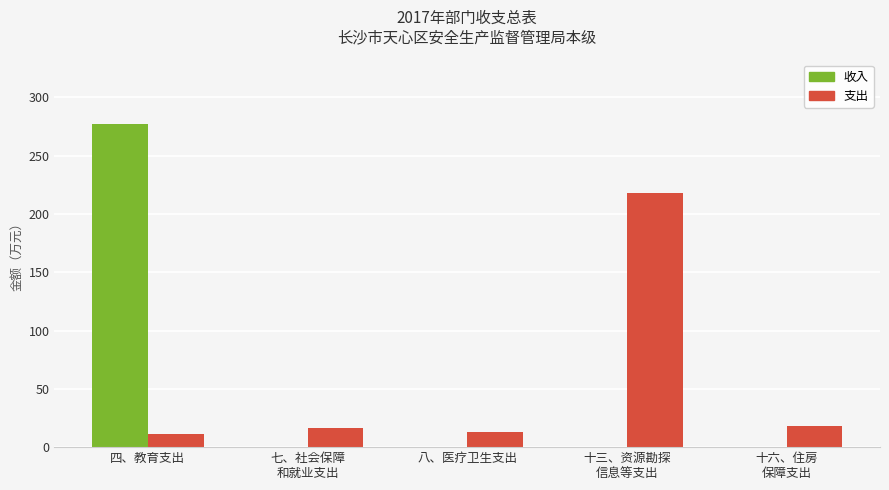

Reading left to right, list all the values displayed in this chart.

收入: 277.2	0.0	0.0	0.0	0.0
支出: 11.0	16.8	13.3	217.6	18.5